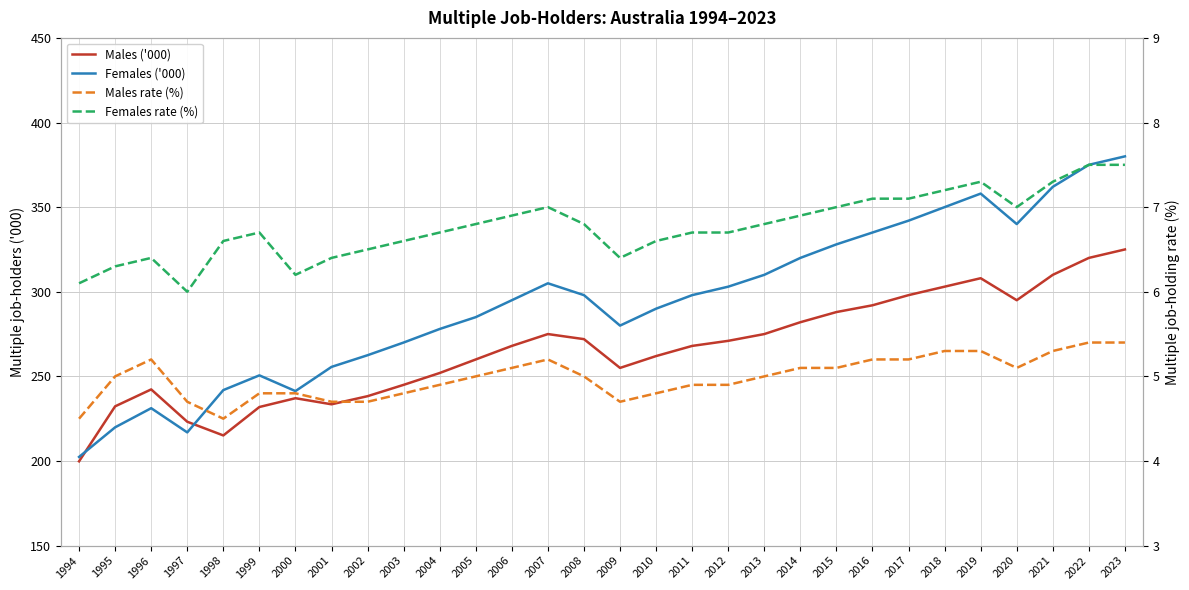

Count the Males rate (%) values in the range 4 to 5.

17